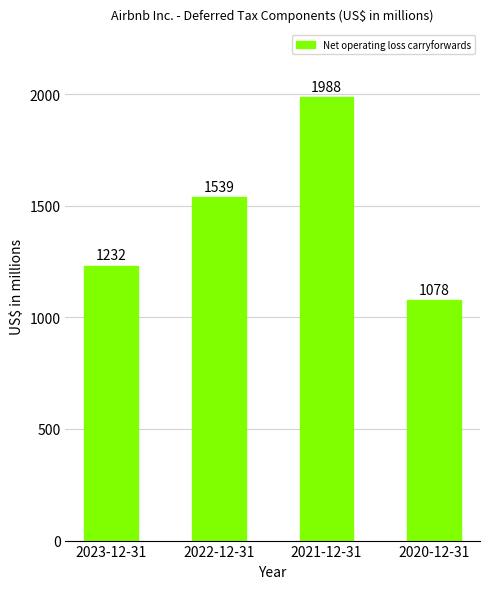

Between 2023-12-31 and 2022-12-31, which is larger?

2022-12-31